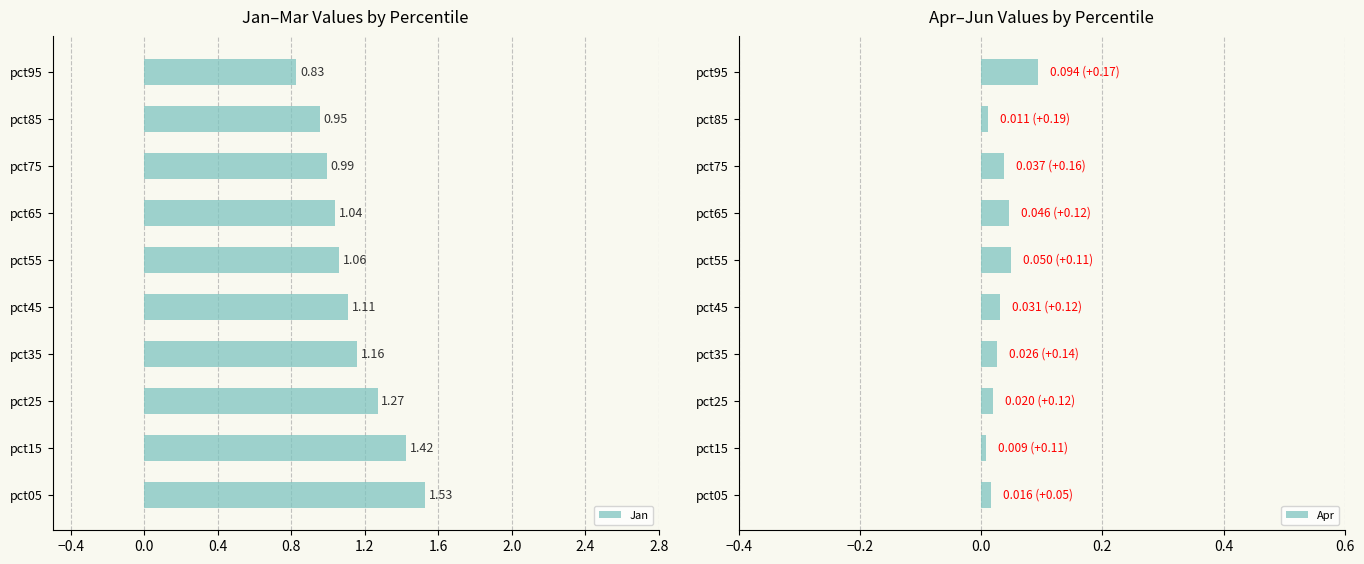

The value at pct35 is 2.0. True or false?

False